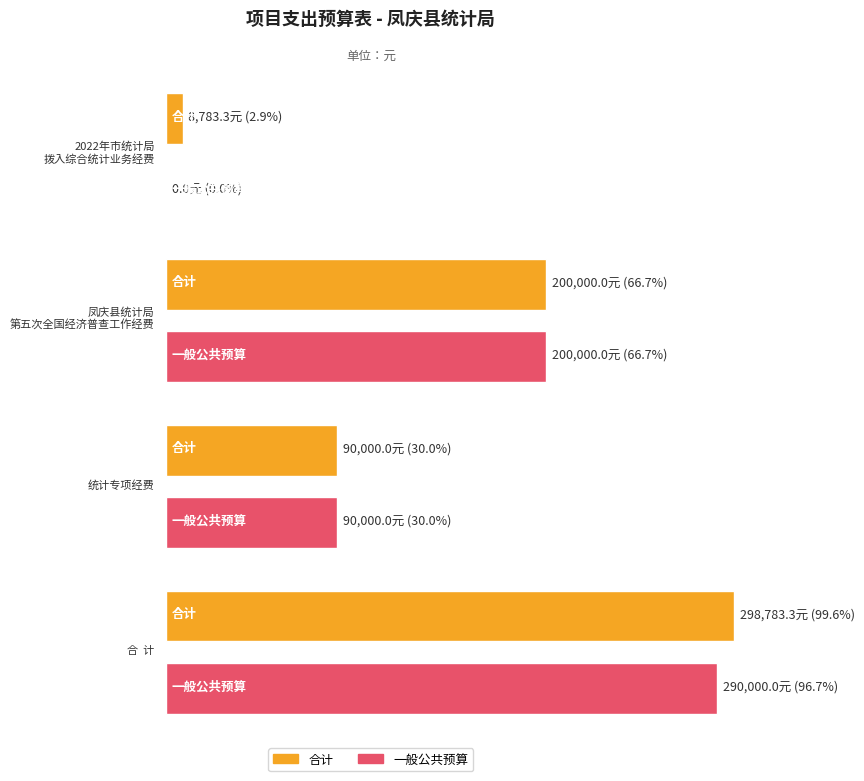

Count the 一般公共预算 values in the range 90000 to 290000.

3